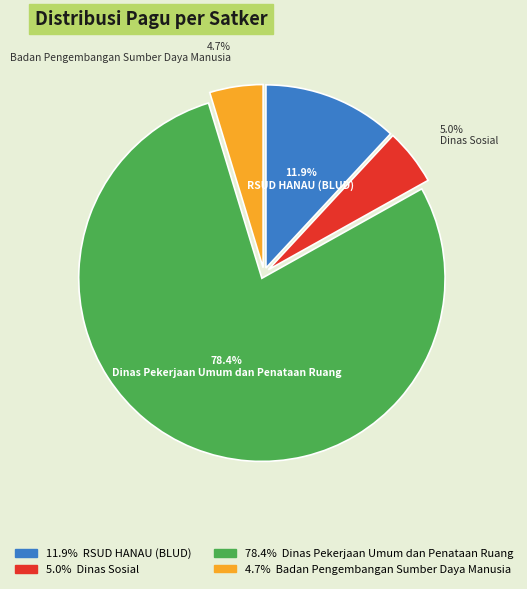

Is Dinas Pekerjaan Umum dan Penataan Ruang the majority of the pie?

Yes